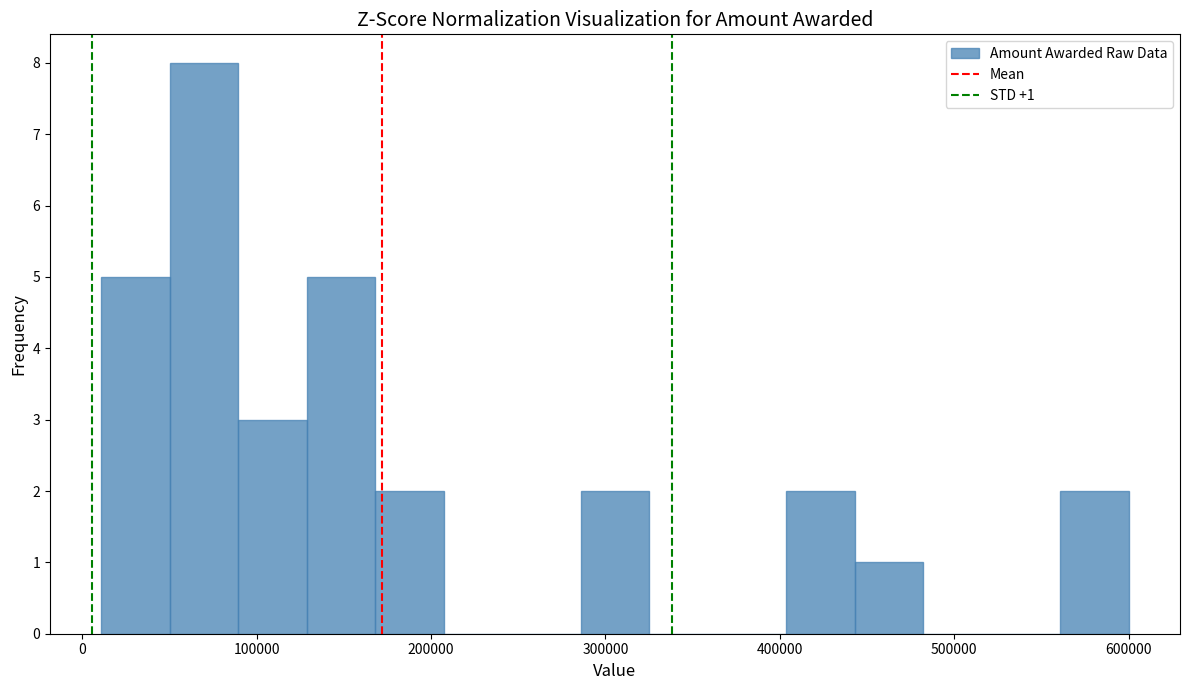

Around what value on the x-axis is the tallest bar? Give the approximate position of its centre, as read against the axis.

70000